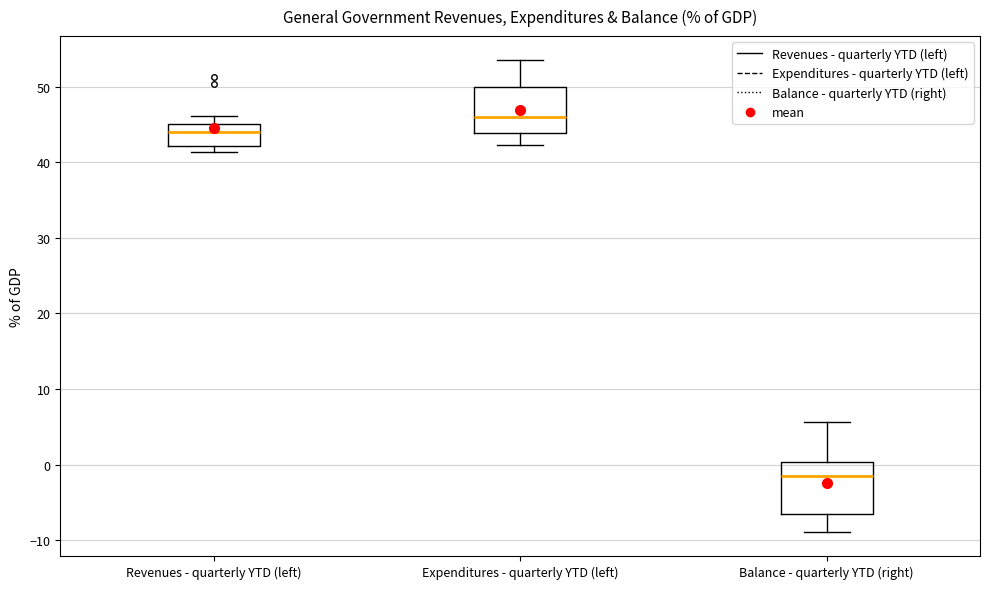

Which box's median line is the lowest?

Balance - quarterly YTD (right)